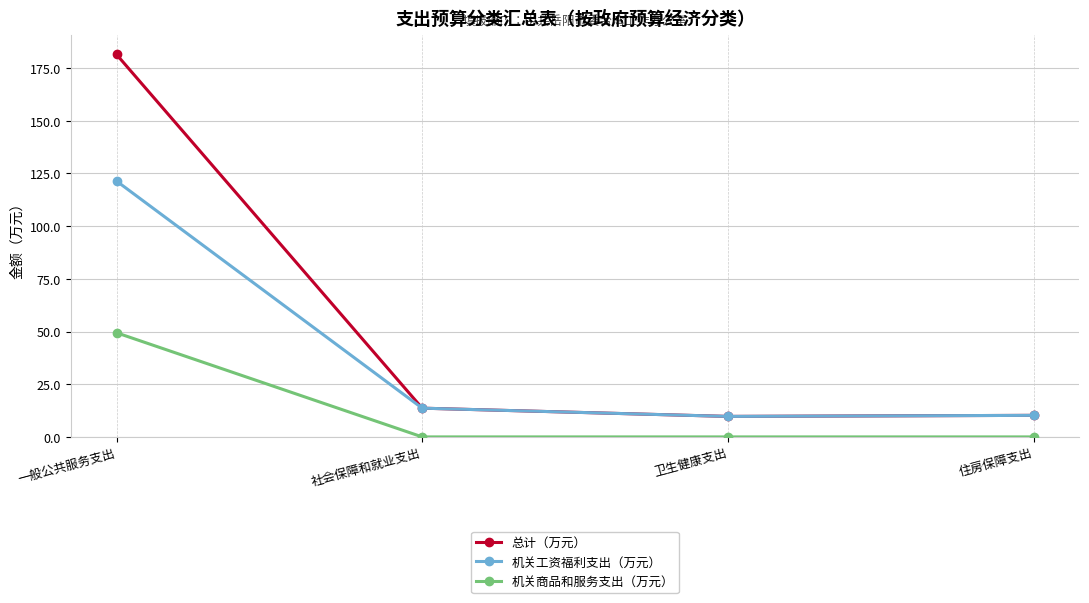

Which series has the largest range (max minus min)?

总计（万元）